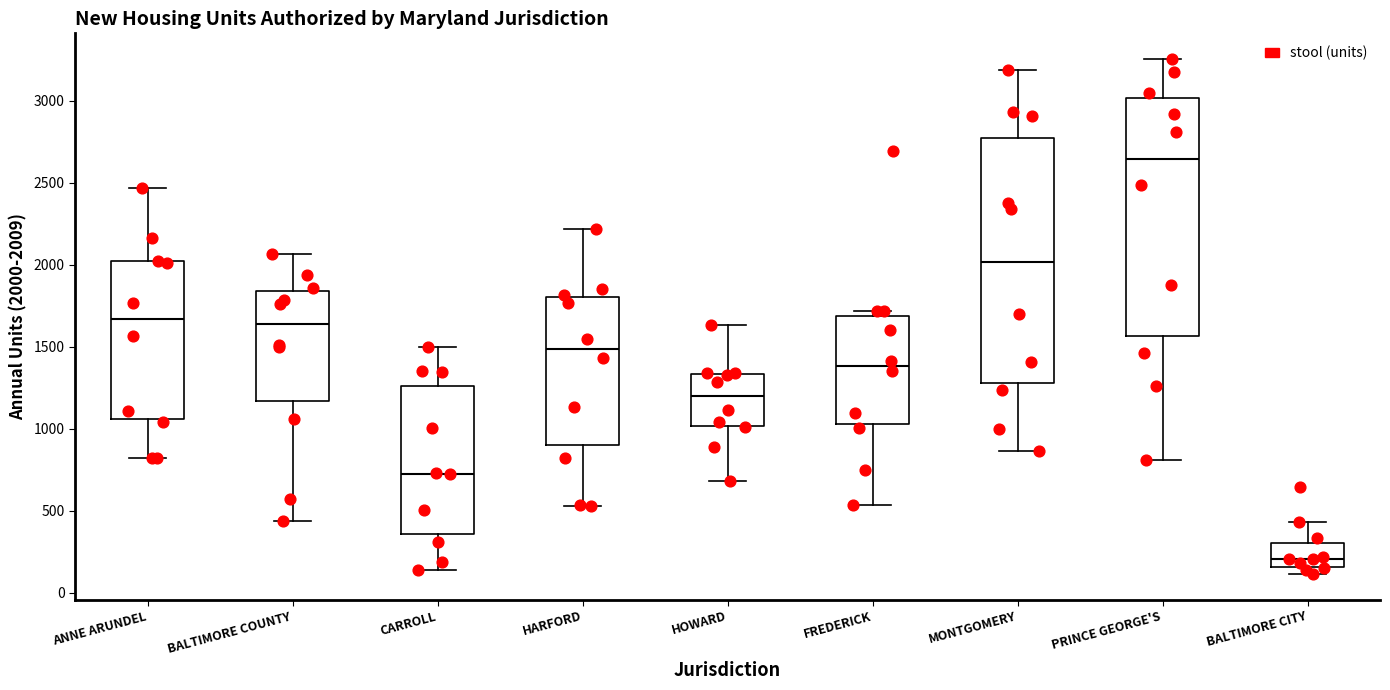

Reading left to right, transcribe this box plot: for each box, give where its median line is, the range the box spans, and where its two whiskers end, as read against the y-axis. The values are not printed on the chart, so give them approximately, as read against the axis.

ANNE ARUNDEL: median 1650, box 1050 to 2000, whiskers 800 to 2450
BALTIMORE COUNTY: median 1650, box 1150 to 1850, whiskers 450 to 2050
CARROLL: median 750, box 350 to 1250, whiskers 150 to 1500
HARFORD: median 1500, box 900 to 1800, whiskers 550 to 2200
HOWARD: median 1200, box 1000 to 1350, whiskers 700 to 1650
FREDERICK: median 1400, box 1050 to 1700, whiskers 550 to 1700 (just above the box's upper edge)
MONTGOMERY: median 2000, box 1300 to 2800, whiskers 850 to 3200
PRINCE GEORGE'S: median 2650, box 1550 to 3000, whiskers 800 to 3250
BALTIMORE CITY: median 200, box 150 to 300, whiskers 100 to 450